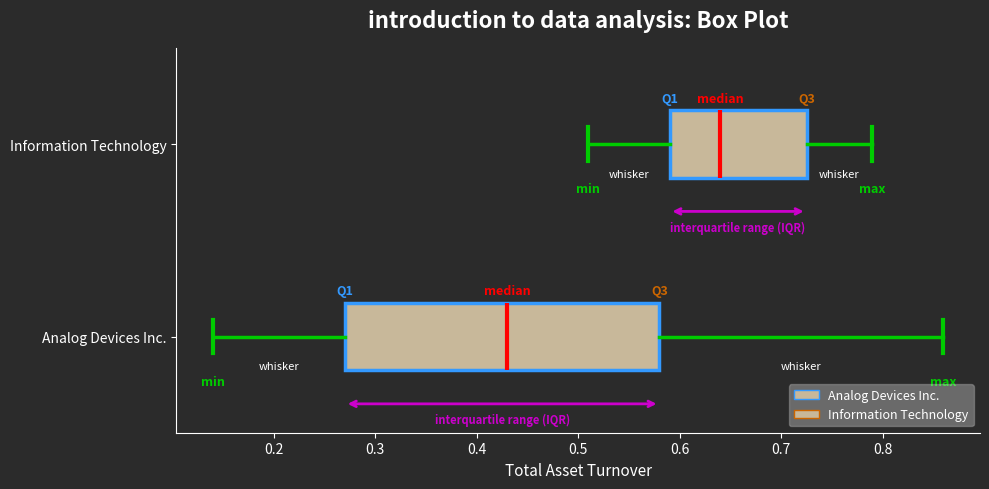

Where is the right edge of the box for Analog Devices Inc. on the x-axis? The values are not printed on the chart, so give them approximately, as read against the axis.

0.58